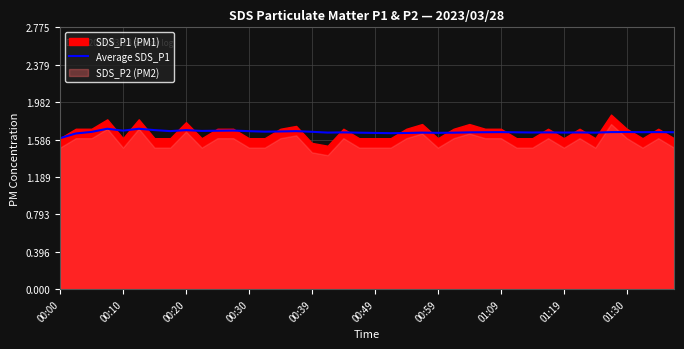

Which category has the lowest value across all series?

00:00